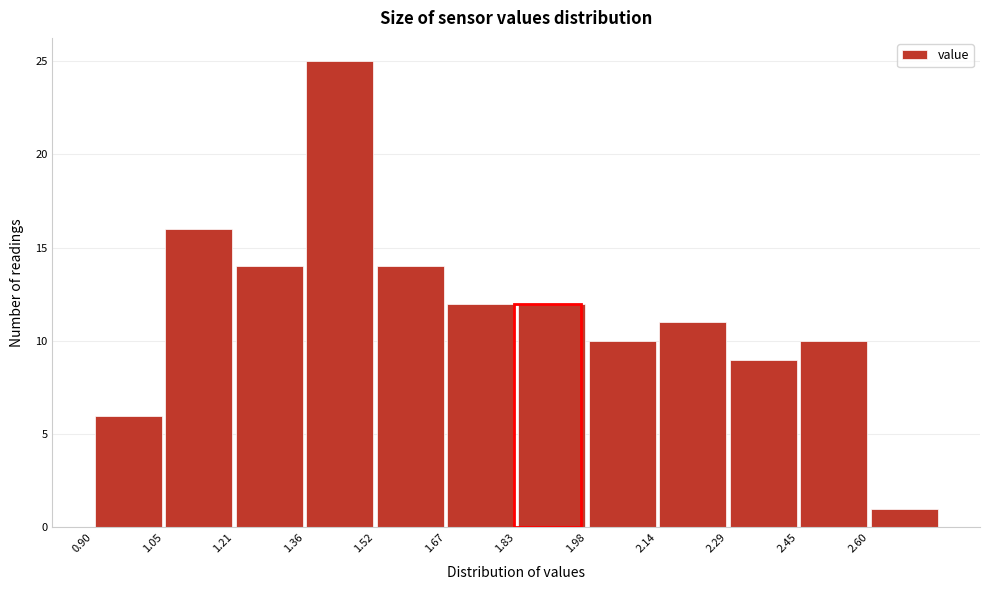

What is the height of the bar covering 2.295 to 2.450 on the x-axis? Neither the bar edges nor the heights are printed on the chart, so give them approximately, as read against the axes.

9